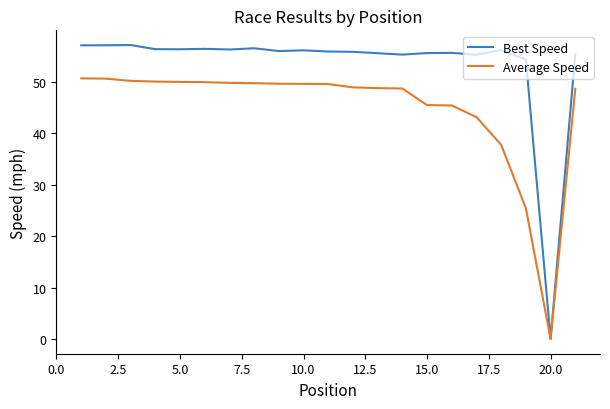

List the series in order of their overall mean, highest first.

Best Speed, Average Speed